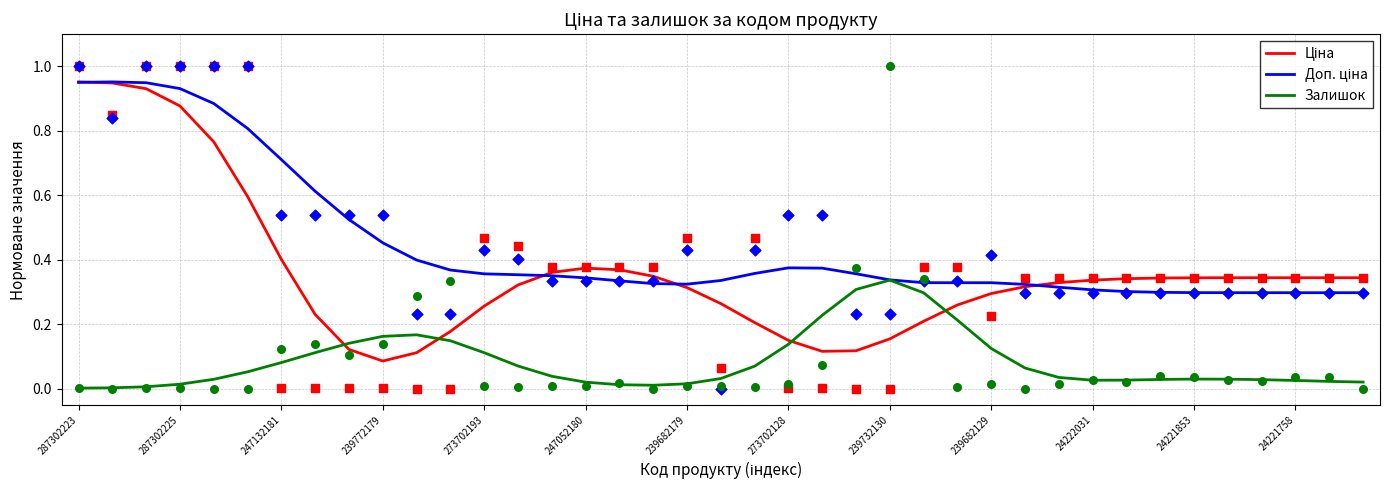

Is the value of Доп. ціна at 23 greater than the value of Залишок at 24?

Yes